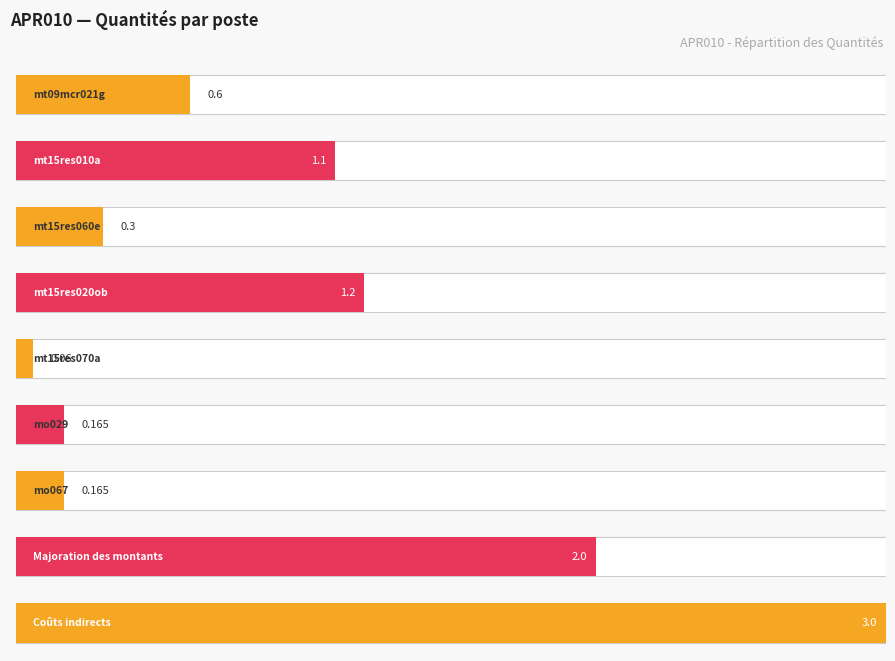

Read the value at Majoration des montants.

2.0